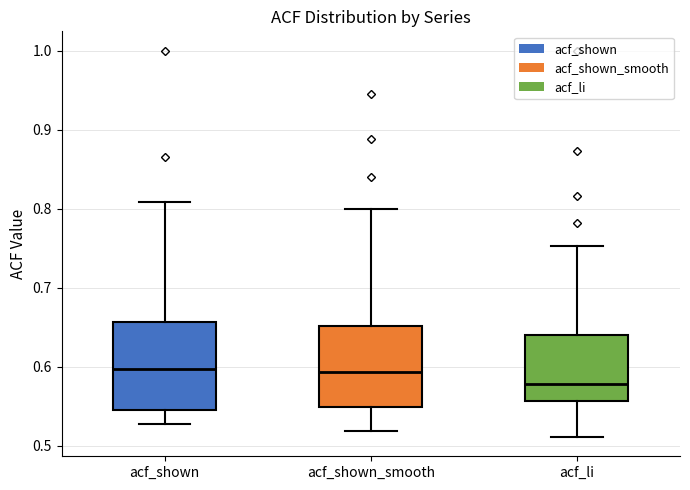

Where does the lower whisker of the box for acf_li end on the y-axis? The values are not printed on the chart, so give them approximately, as read against the axis.

0.51